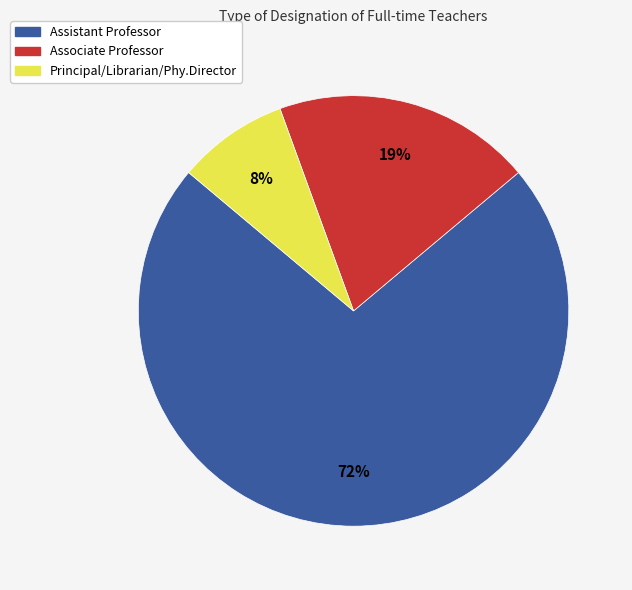

To the nearest percent, what is the average slice percentage?

33%